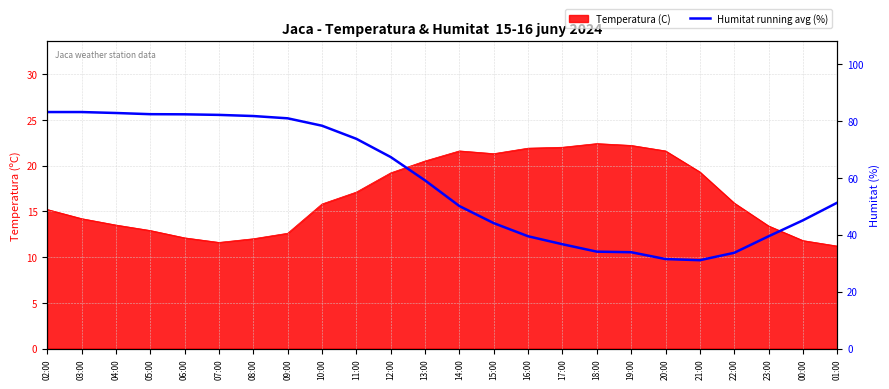

Which label corresponds to the largest value in the chart?

02:00